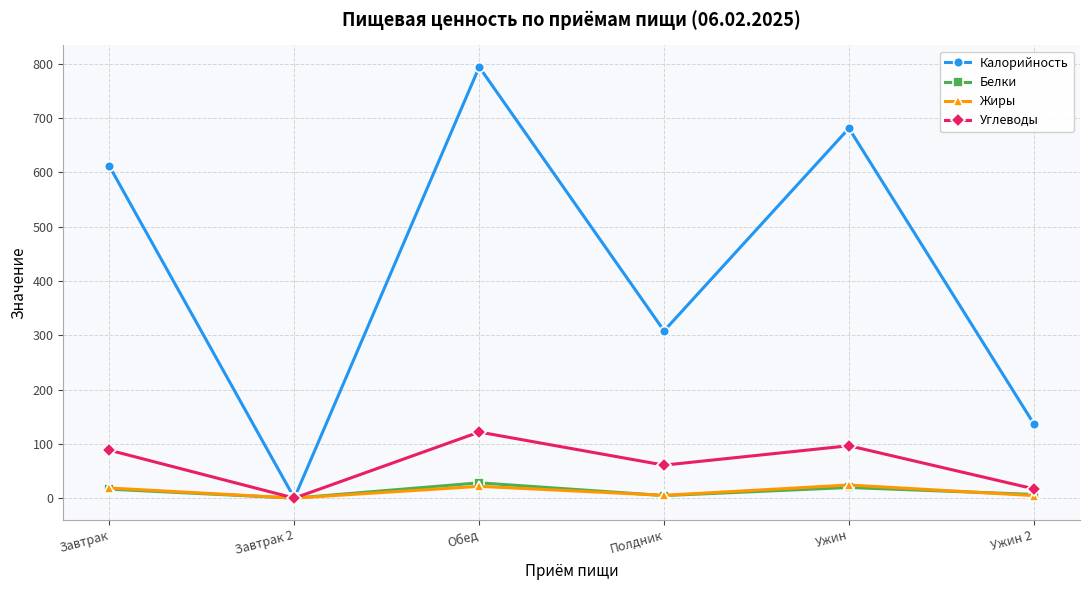

What is the maximum value shown in the chart?

794.0